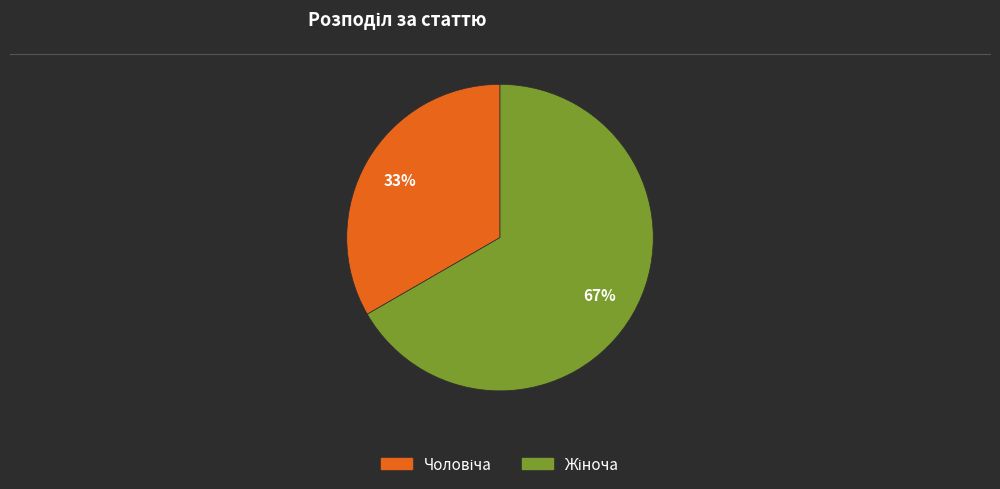

Is there any slice that represents more than half of the pie?

Yes